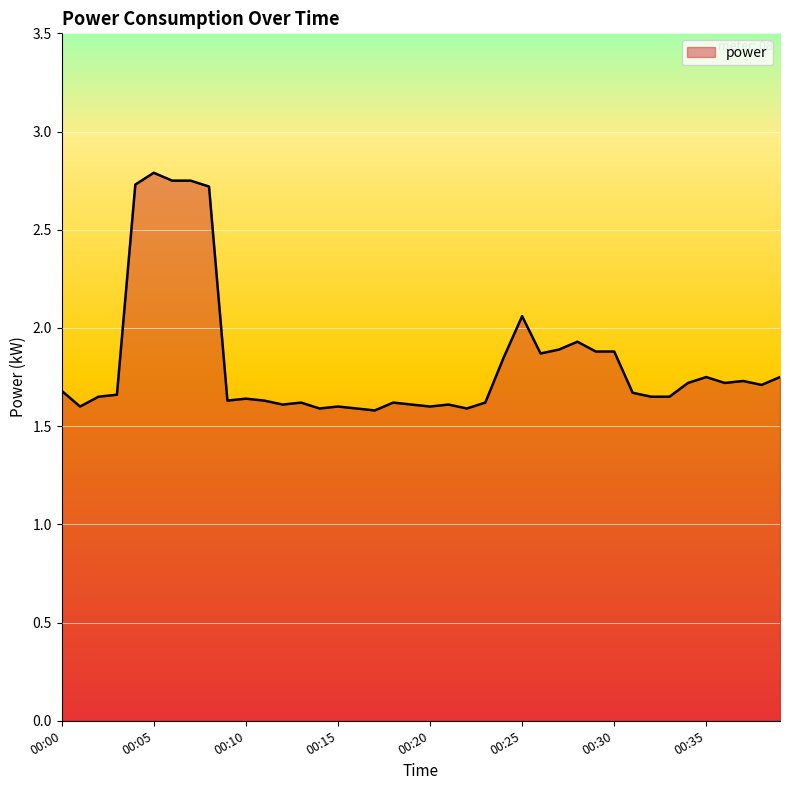

Is this an area chart (filled region under the line)?

Yes